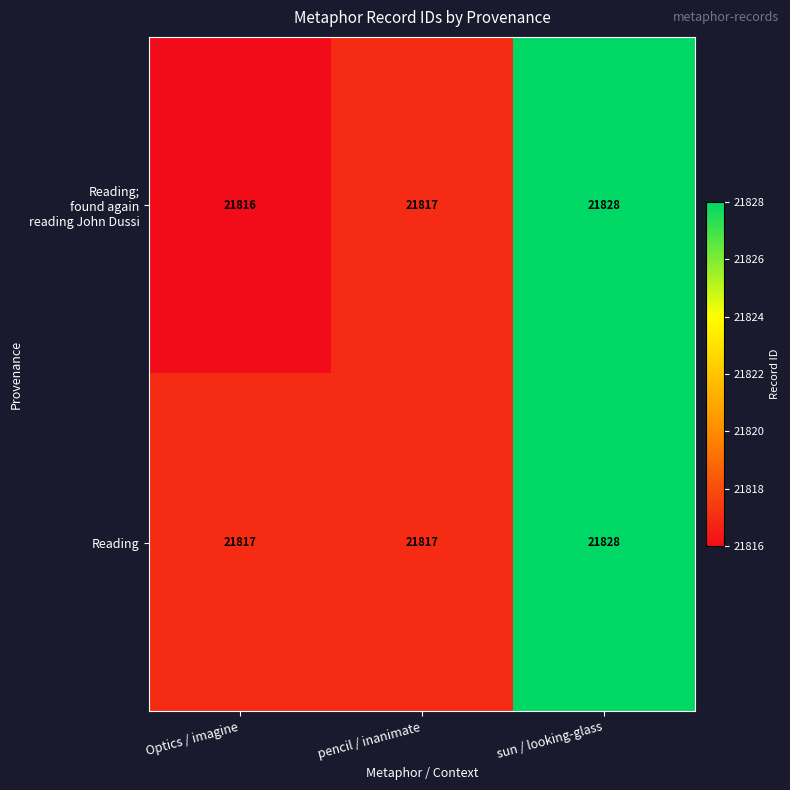

How many series are shown in this chart?

2